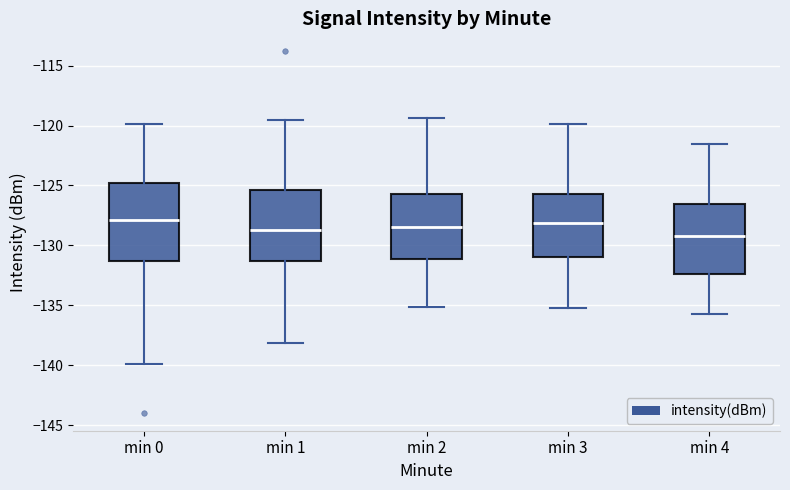

Reading left to right, transcribe this box plot: for each box, give where its median line is, the range the box spans, and where its two whiskers end, as read against the y-axis. The values are not printed on the chart, so give them approximately, as read against the axis.

min 0: median -128.0, box -131.5 to -125.0, whiskers -140.0 to -120.0
min 1: median -128.5, box -131.5 to -125.5, whiskers -138.0 to -119.5
min 2: median -128.5, box -131.0 to -125.5, whiskers -135.0 to -119.5
min 3: median -128.0, box -131.0 to -125.5, whiskers -135.0 to -120.0
min 4: median -129.0, box -132.5 to -126.5, whiskers -135.5 to -121.5